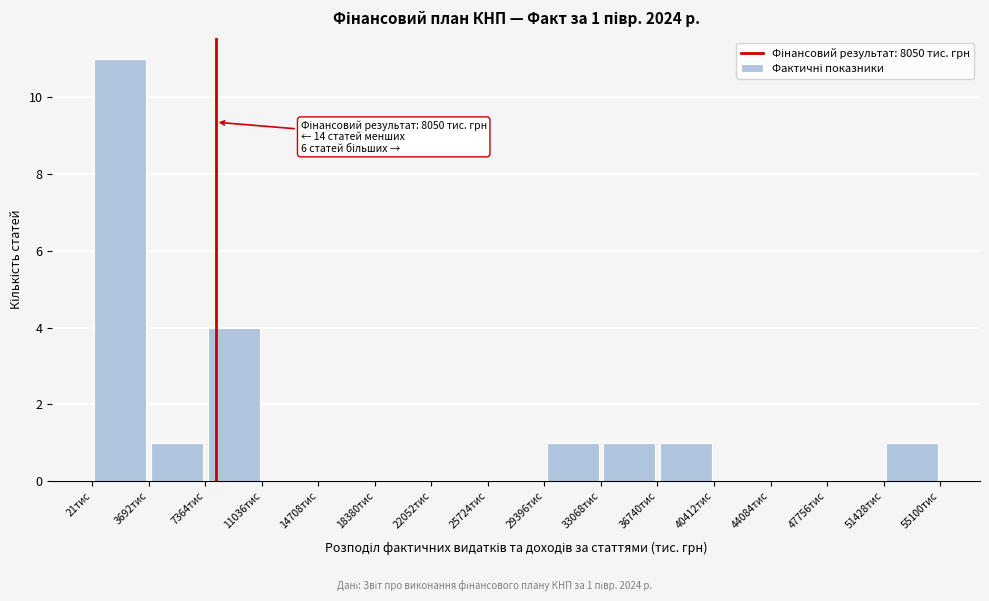

Over which range of the x-axis is the bar tallest?

0 to 3500